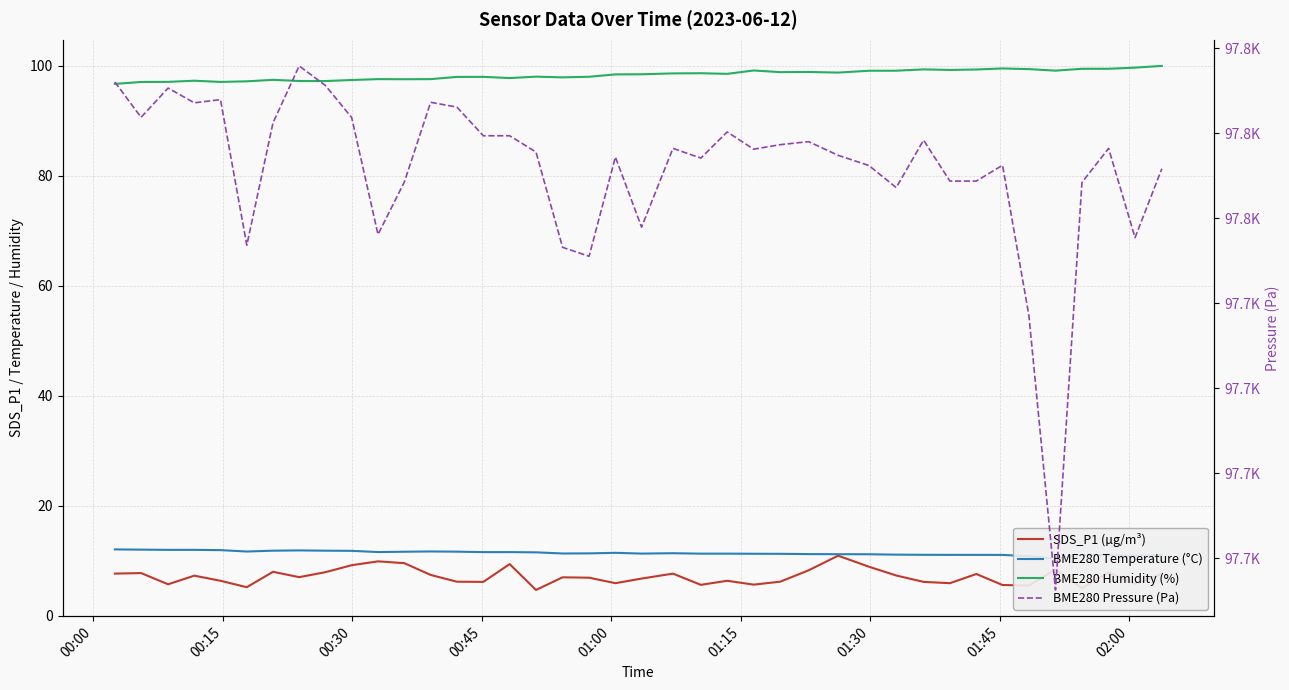

At 01:30, list the series in order from largest to smallest.

BME280 Pressure (Pa), BME280 Humidity (%), BME280 Temperature (°C), SDS_P1 (µg/m³)